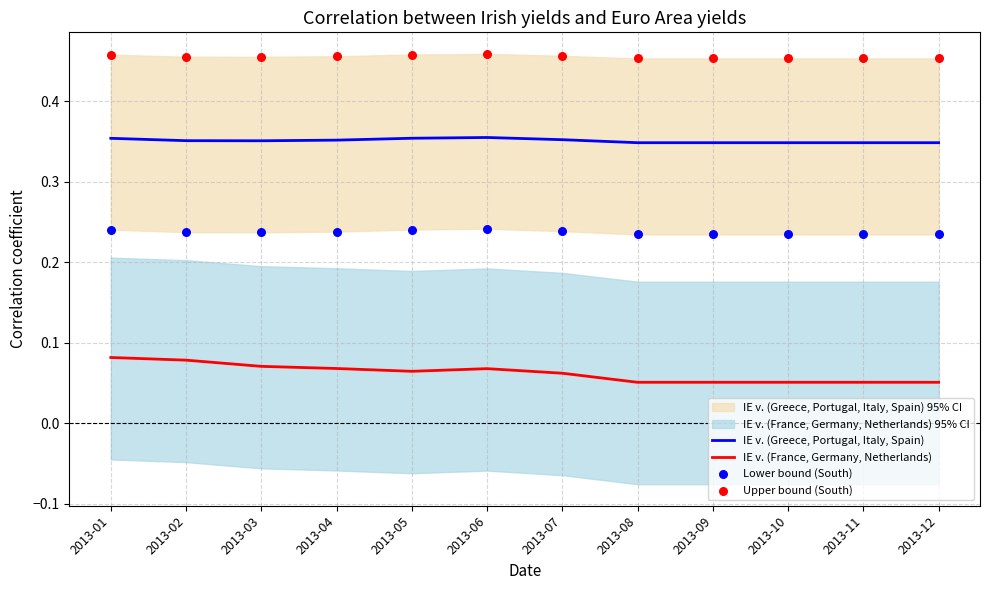

The IE v. (France, Germany, Netherlands) series shows 0.0 at 2013-05. True or false?

False